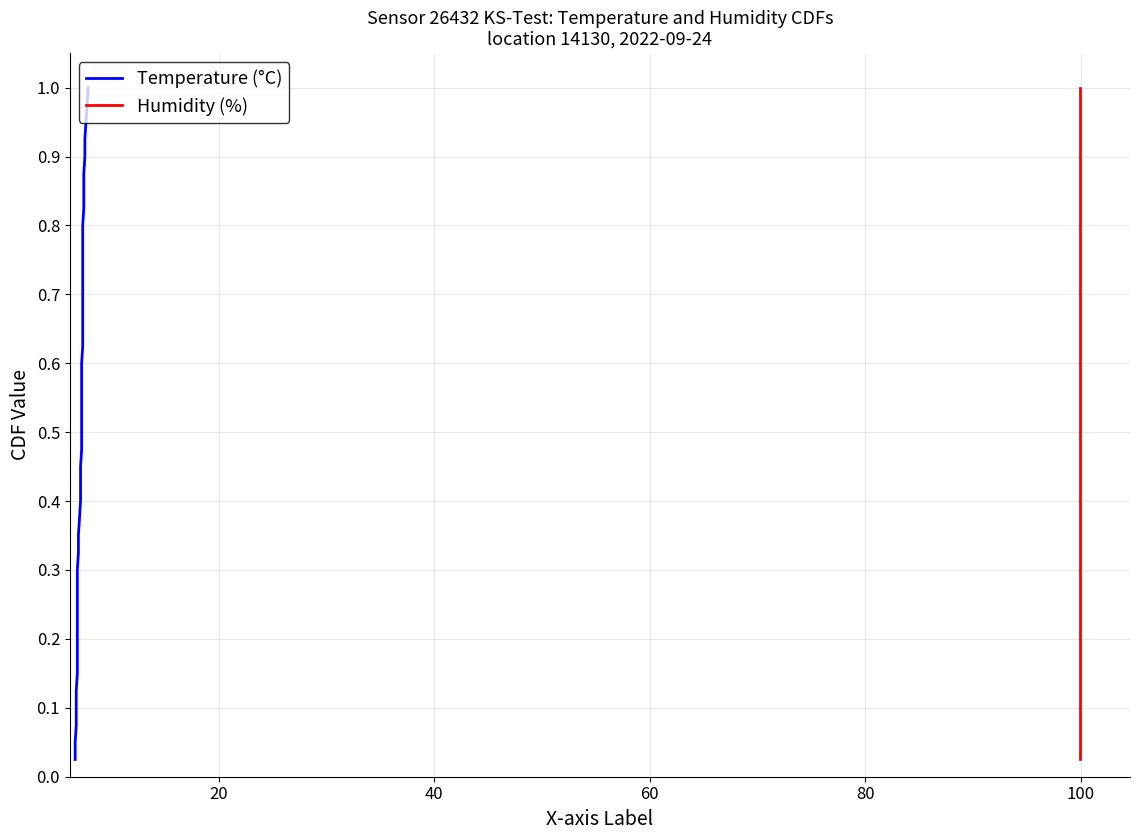

What are all the series names shown in the legend?

Temperature (°C), Humidity (%)